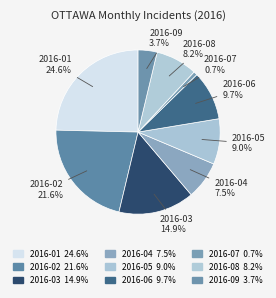

Is 2016-04 the majority of the pie?

No